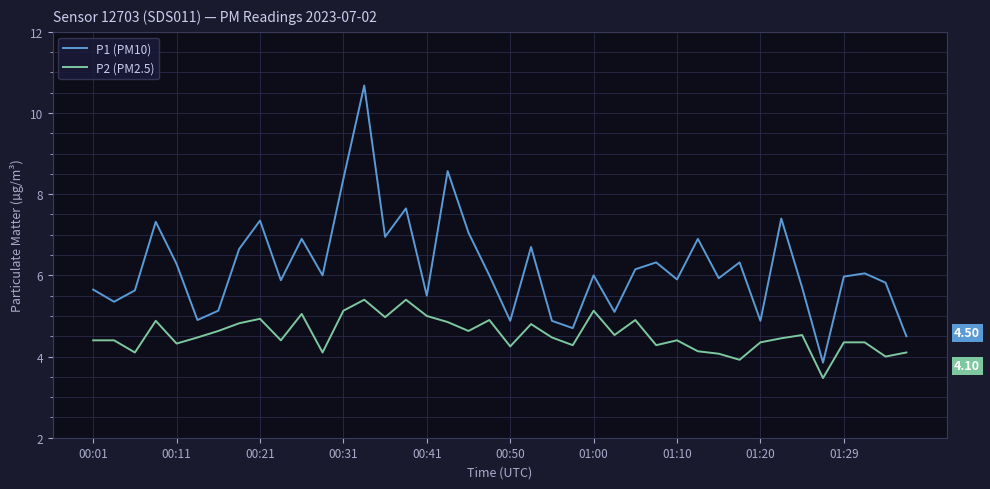

True or false: P2 (PM2.5) and P1 (PM10) cross at least once.

False